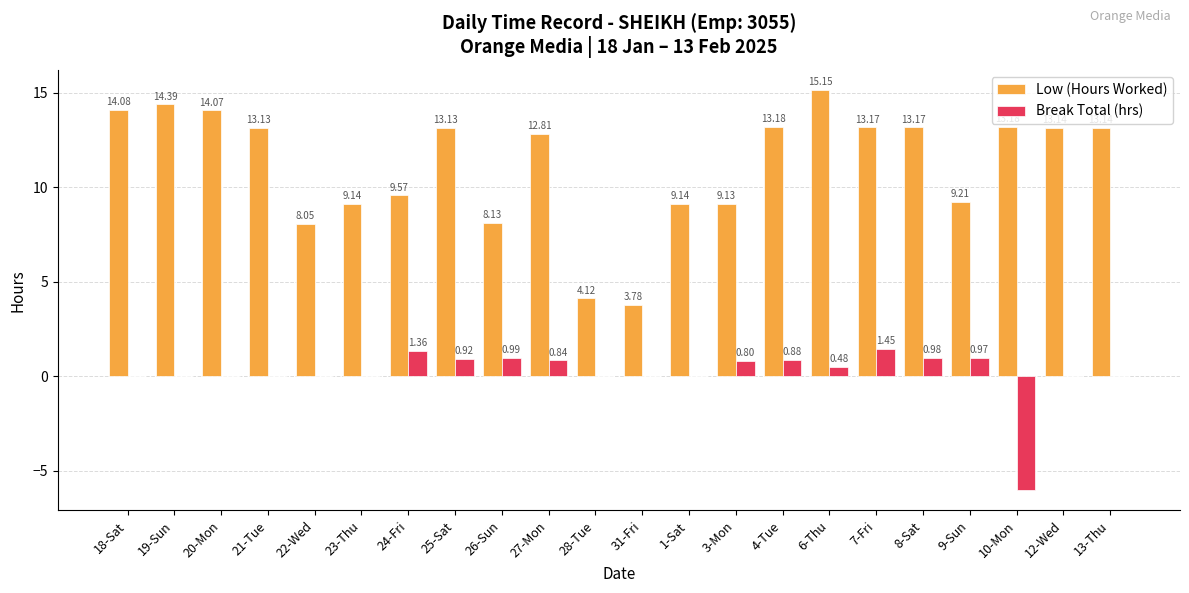

Which series changed the most between 4-Tue and 6-Thu?

Low (Hours Worked)